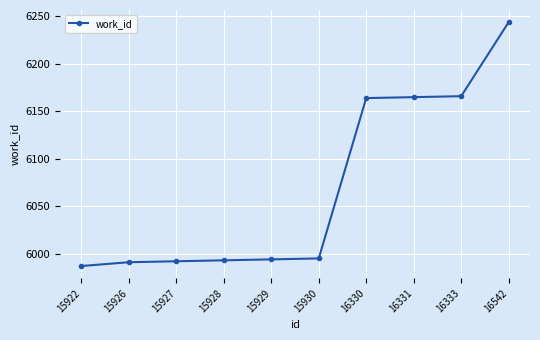

What is the difference between the second highest and second lowest values?

175